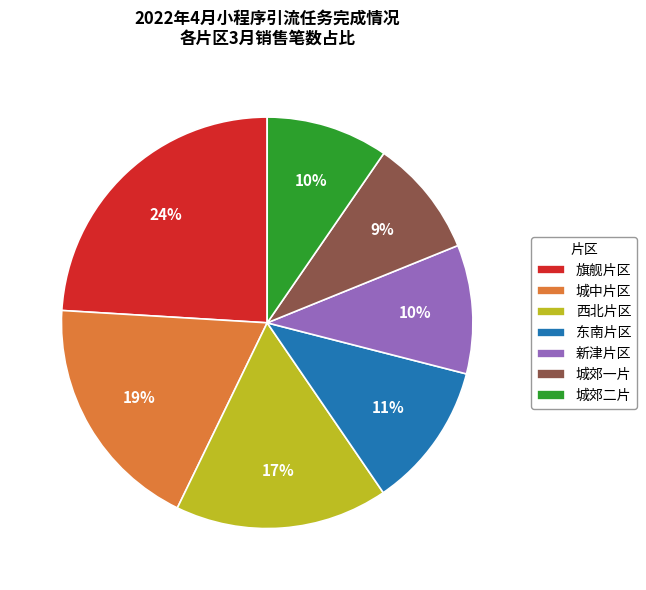

Do 城郊二片 and 城郊一片 together represent more than half of the pie?

No